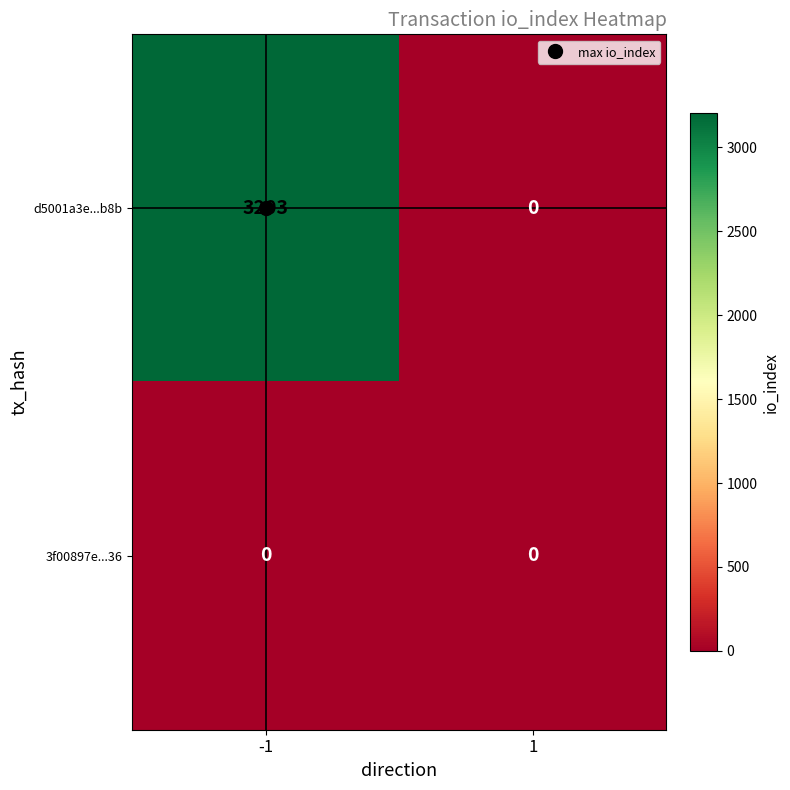

What is the spread (max minus min) of values at -1?

3203